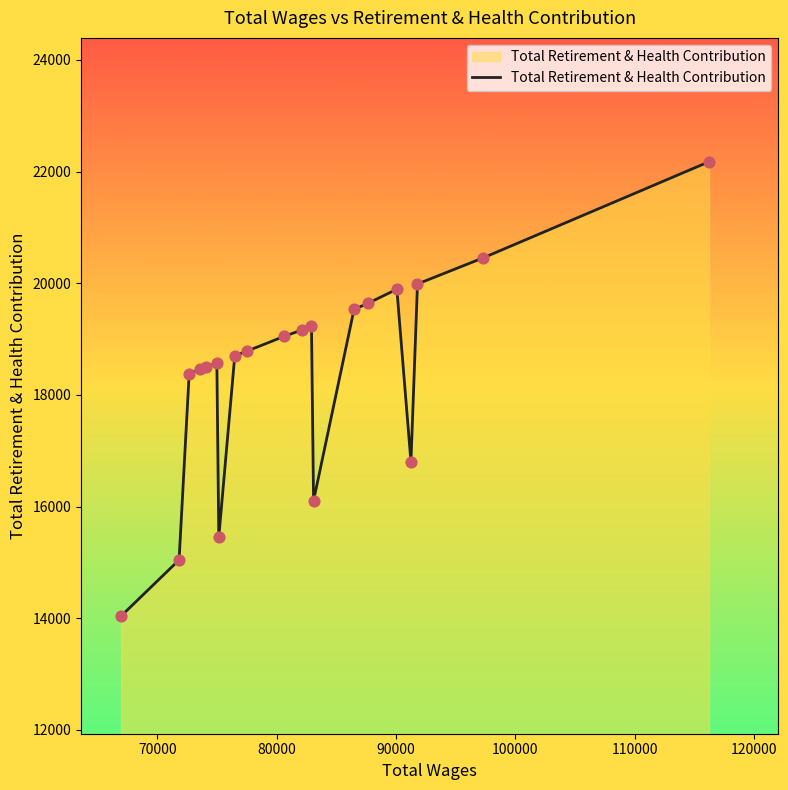

What is the minimum value shown in the chart?

14039